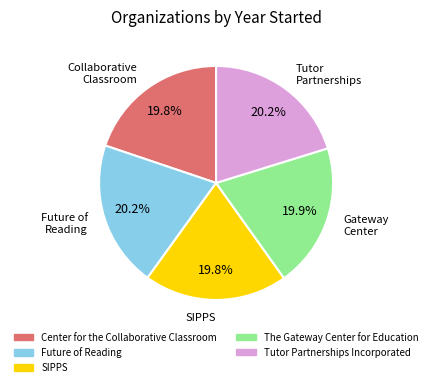

Is there any slice that represents more than half of the pie?

No